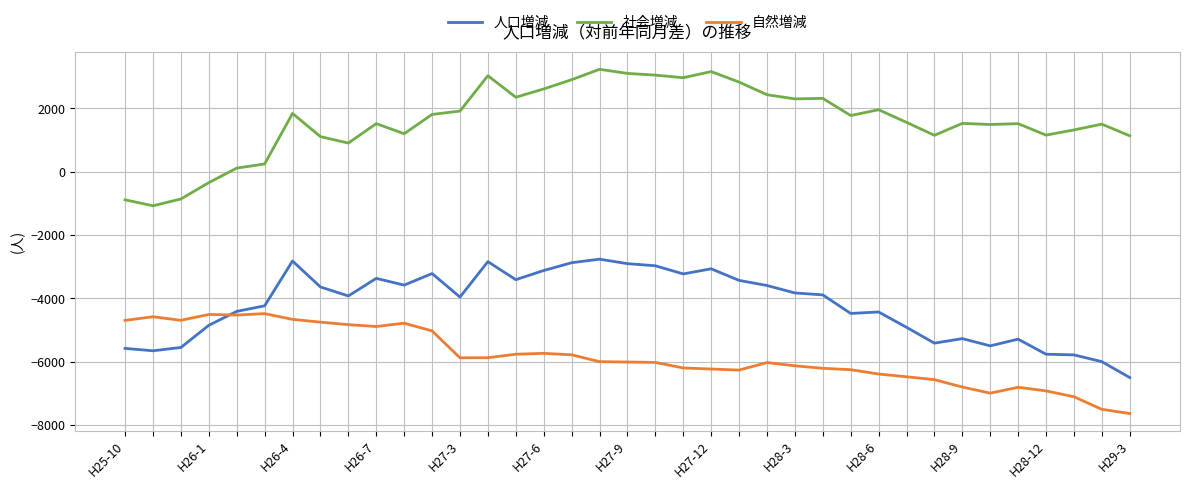

What is the average value of the 社会増減 series?

1620